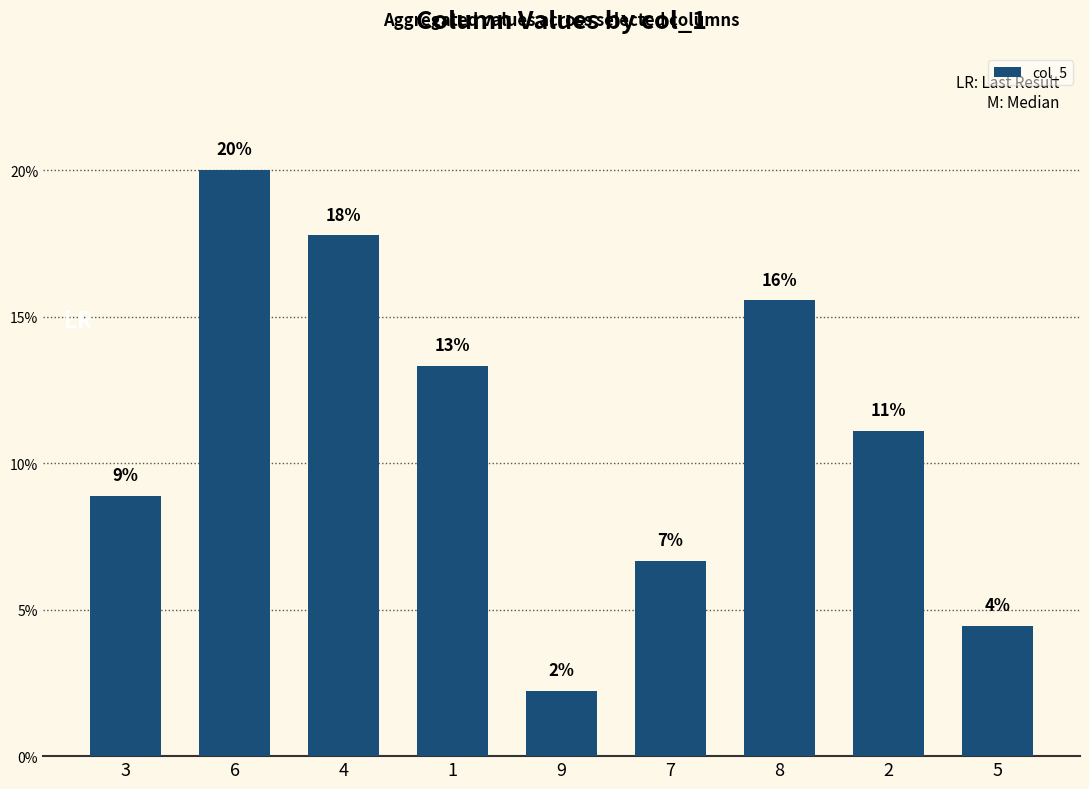

What is the label of the 8th bar from the right?

6